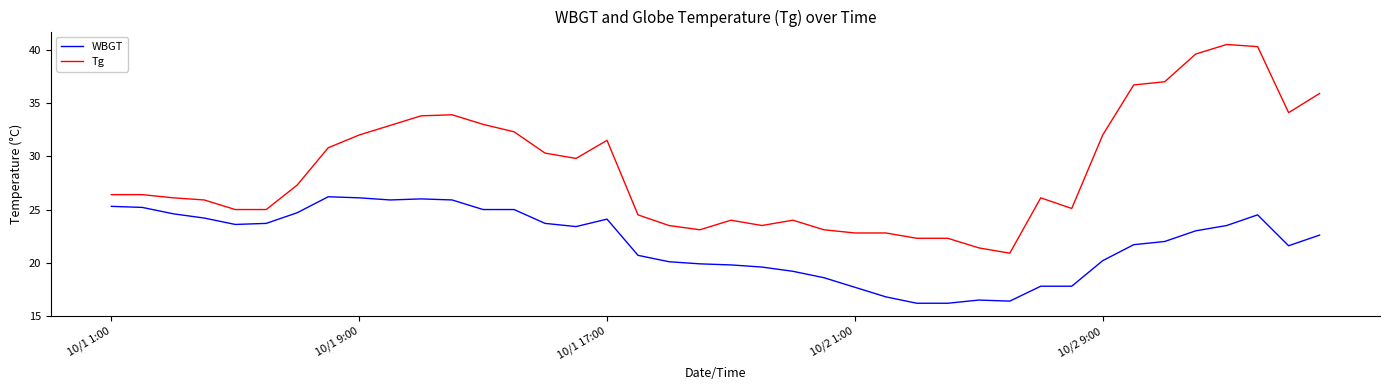

What is the smallest value displayed?

16.2